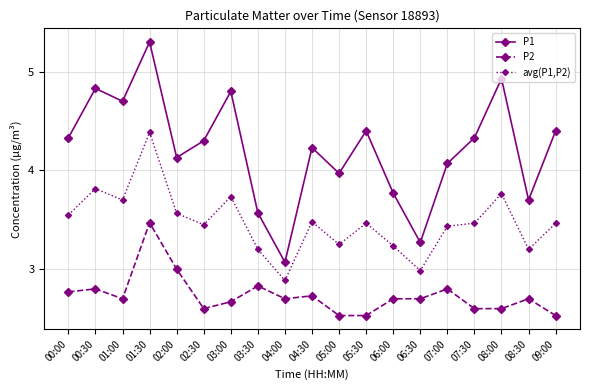

True or false: P1 and P2 intersect in this chart.

False